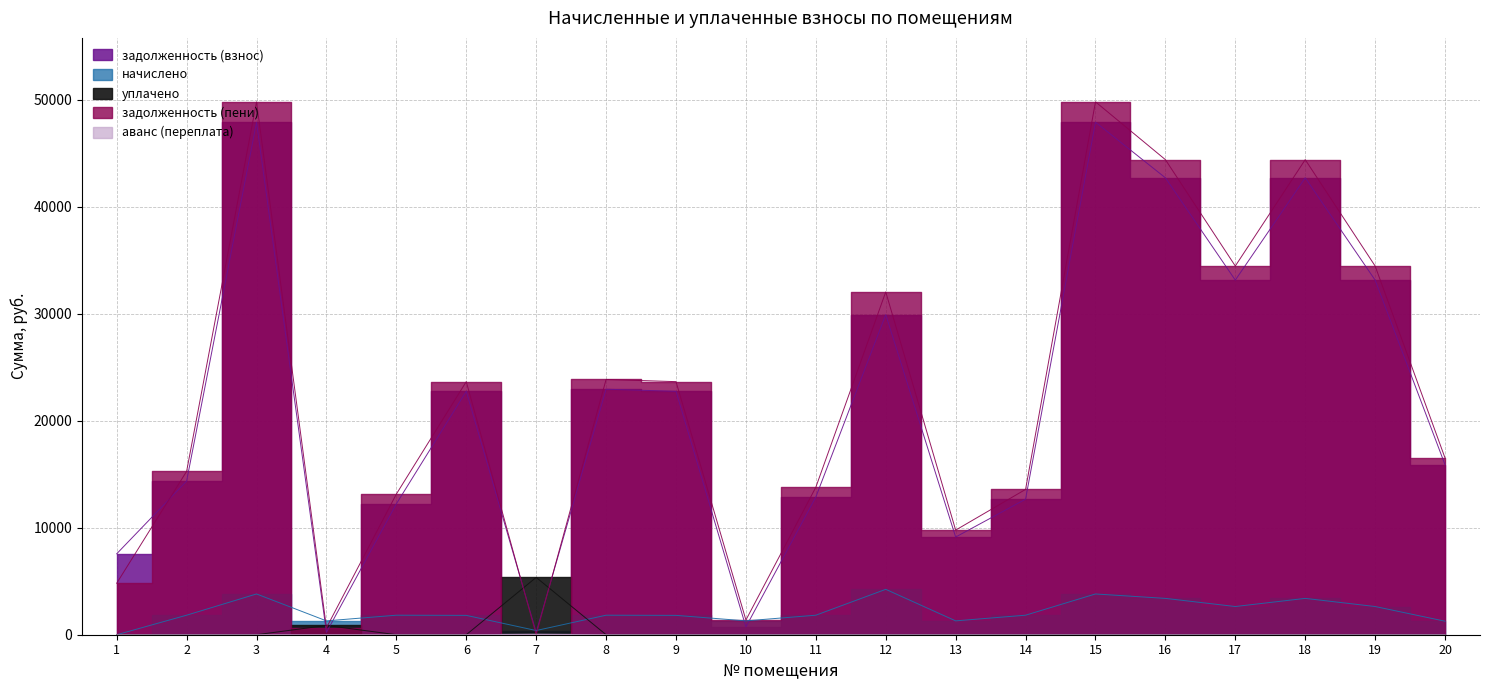

How many data points in задолженность (взнос) are above 22753?

10